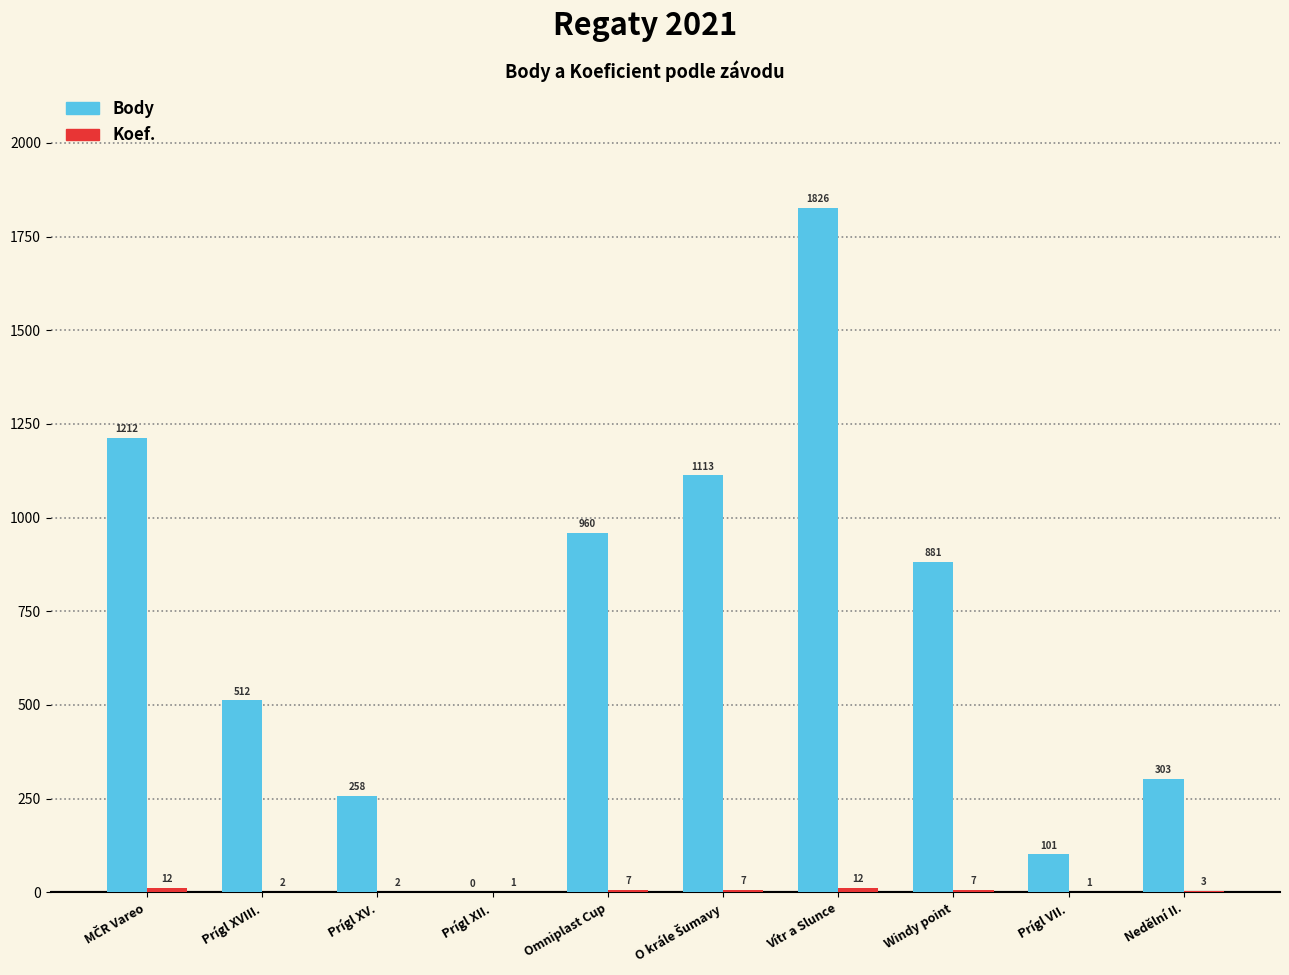

Which series changed the most between Prígl XII. and Vítr a Slunce?

Body